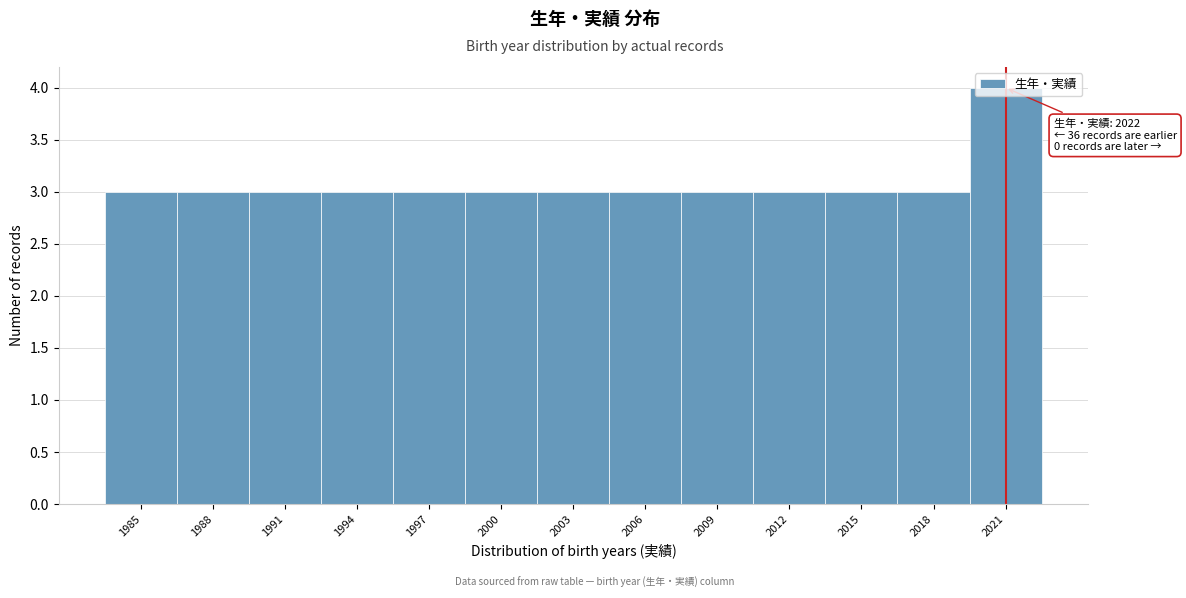

What is the maximum value shown in the chart?

4